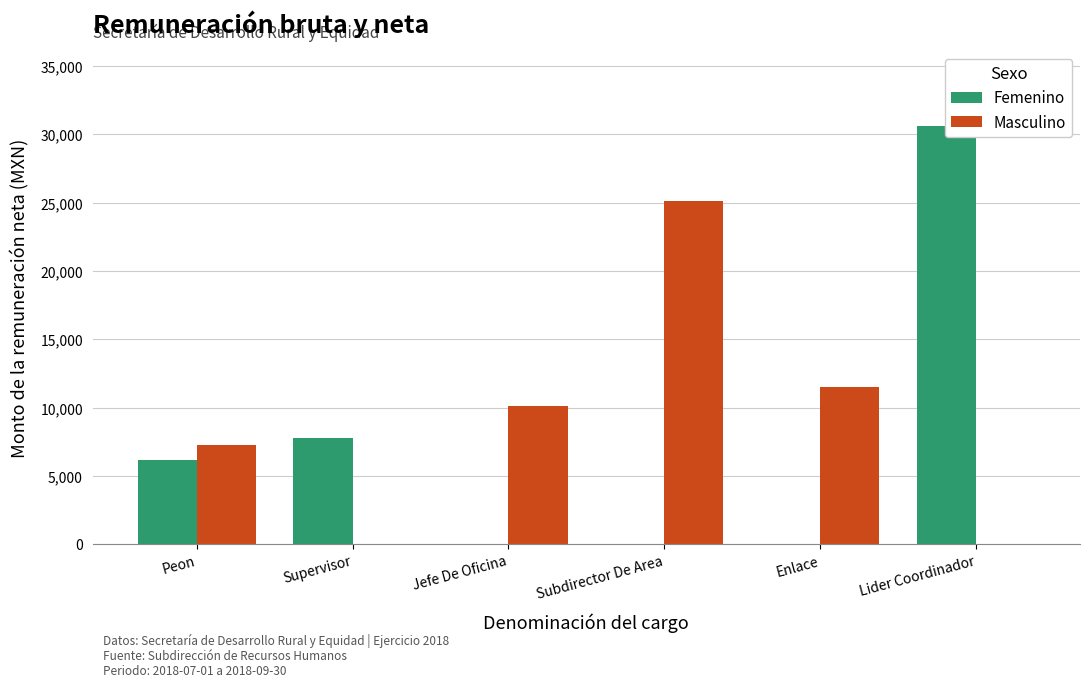

Rank the series by their average value, from highest to lowest.

Masculino, Femenino